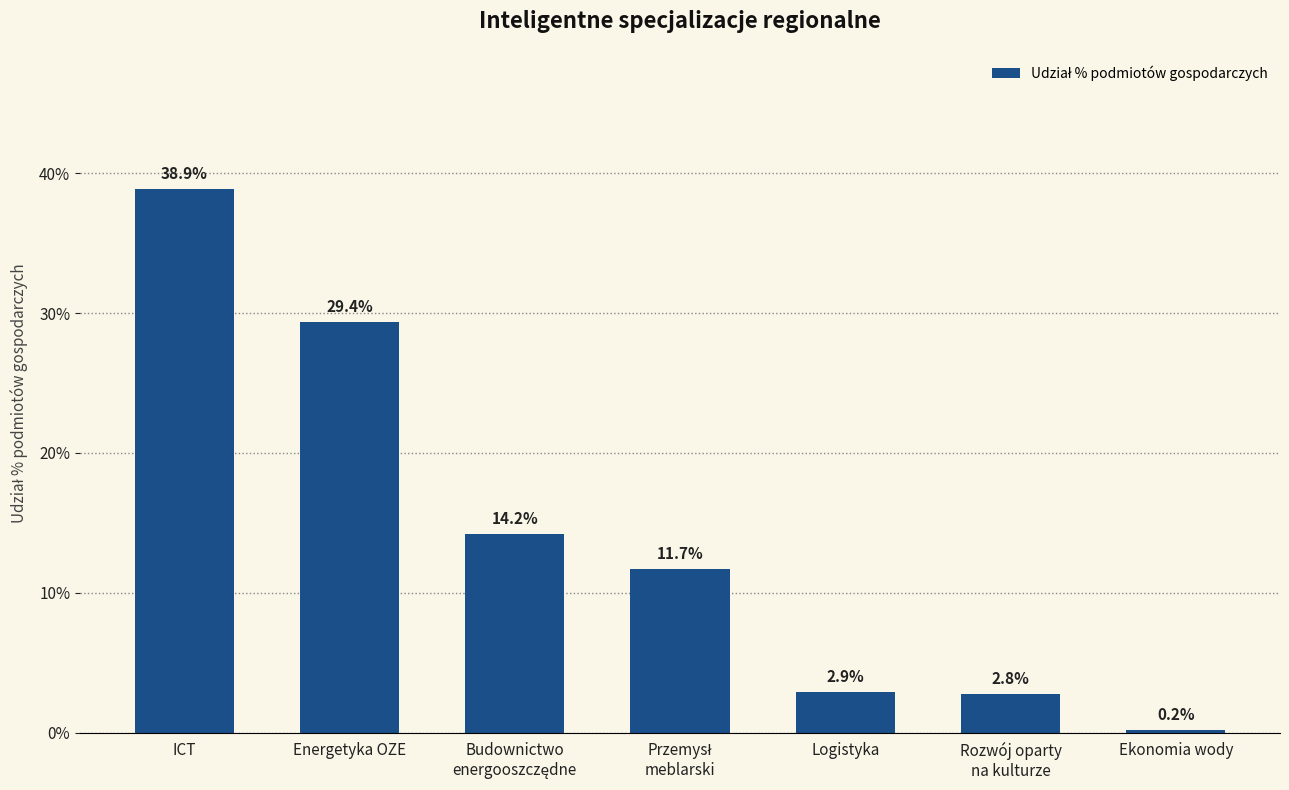

Which has a higher value, Budownictwo
energooszczędne or Energetyka OZE?

Energetyka OZE